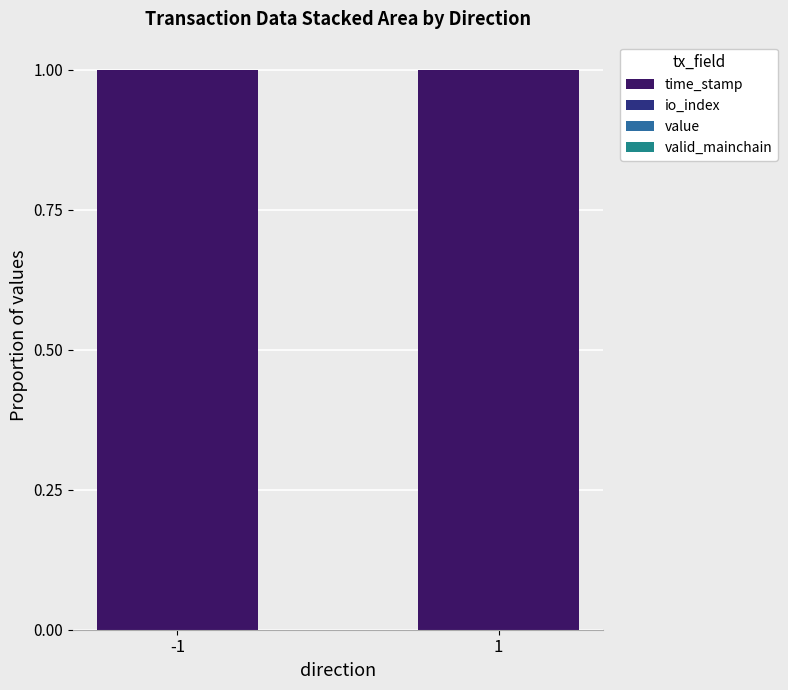

Count the number of data series in this chart.

3